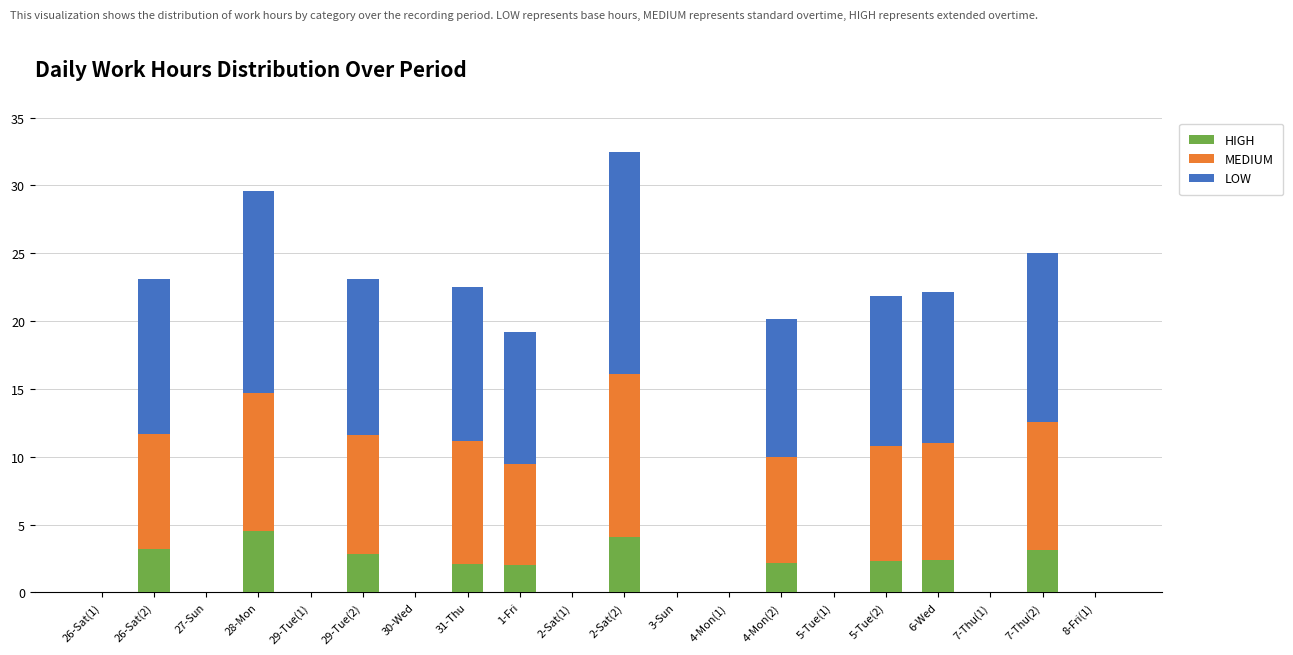

What value does the HIGH series have at 28-Mon?

4.5